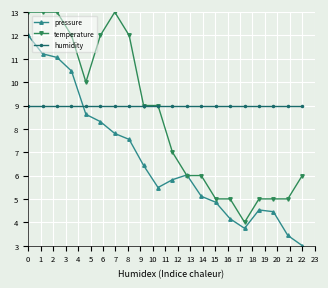

What is the greatest value displayed?

13.0